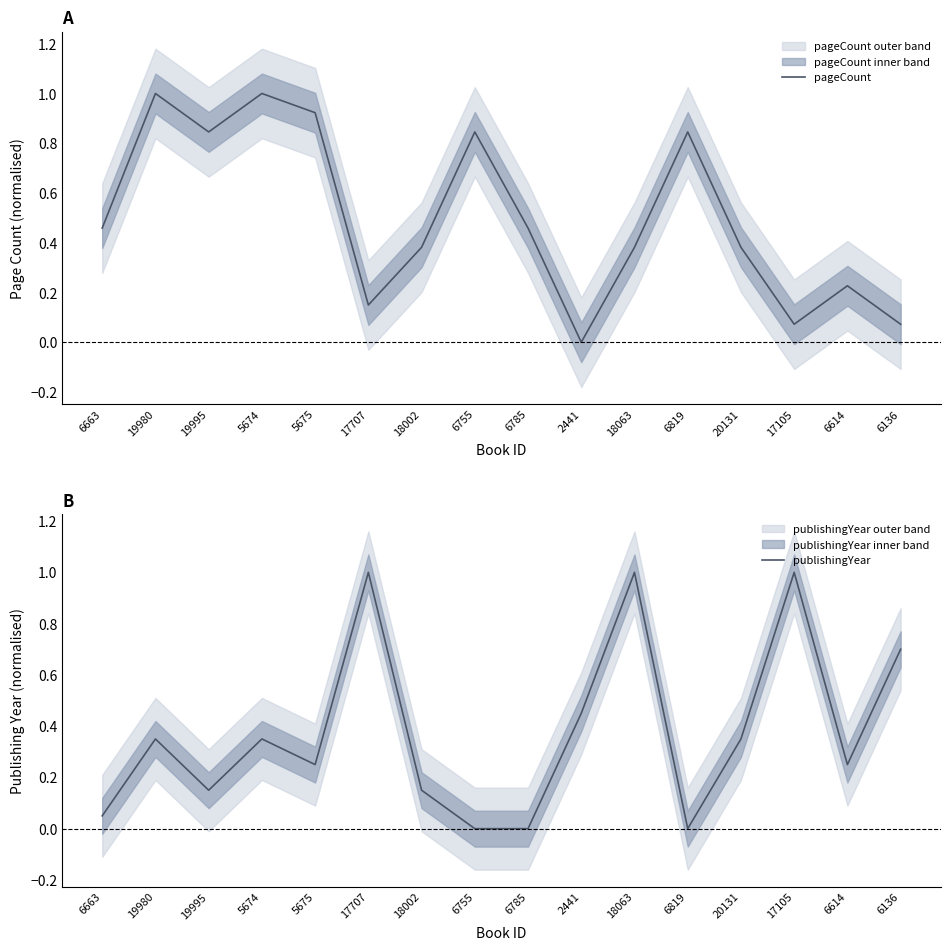

What is the label of the 13th point from the right?

5674